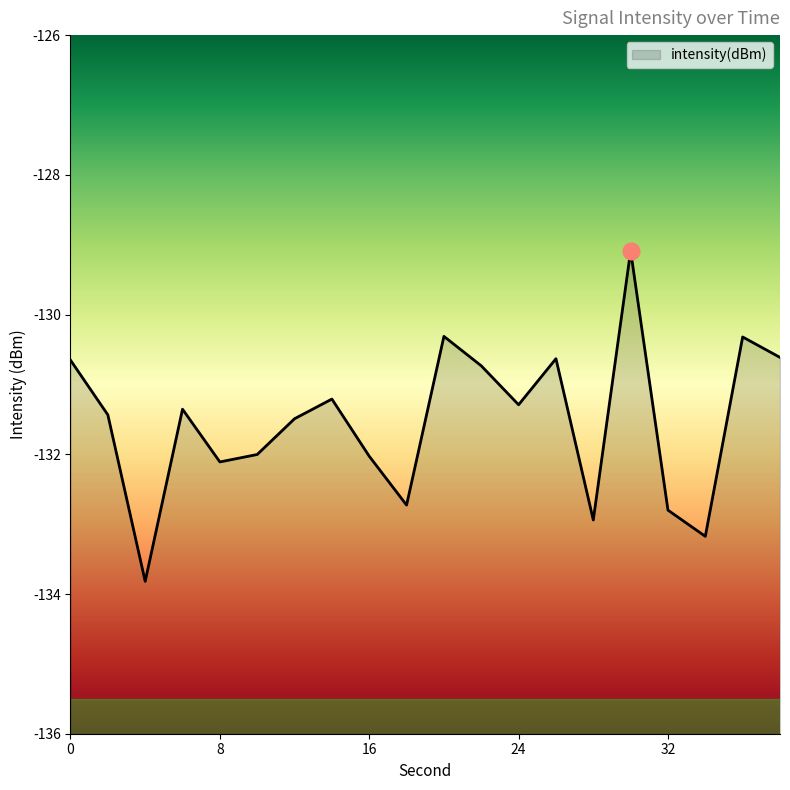

What is the value of the 18th point from the left?

-133.2